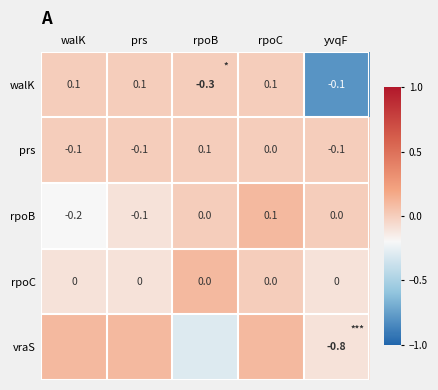

At which category is the sum across all series the highest?

rpoC